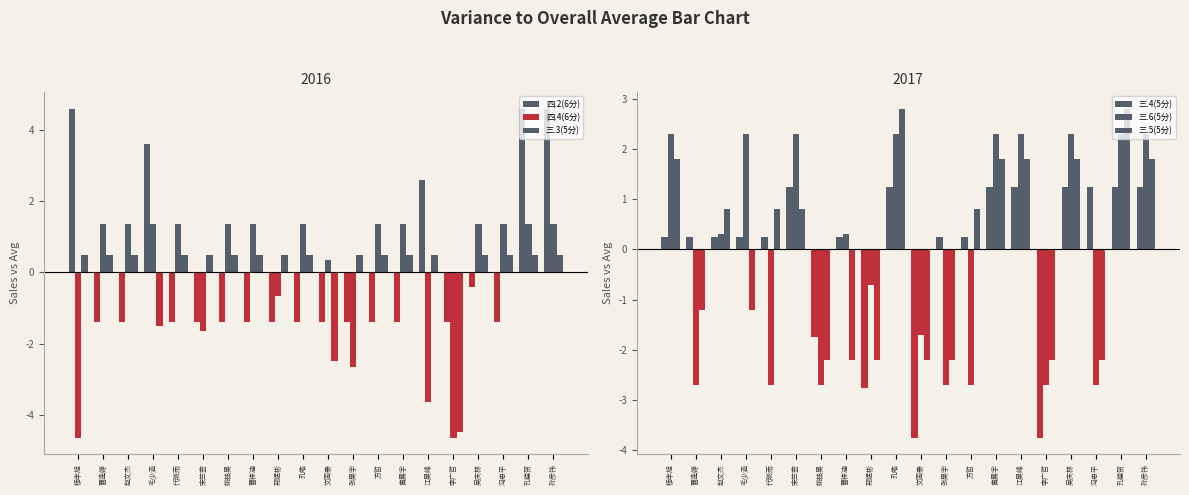

True or false: 三.4(5分) has a value of 1.7 at 宋竺芸.

False